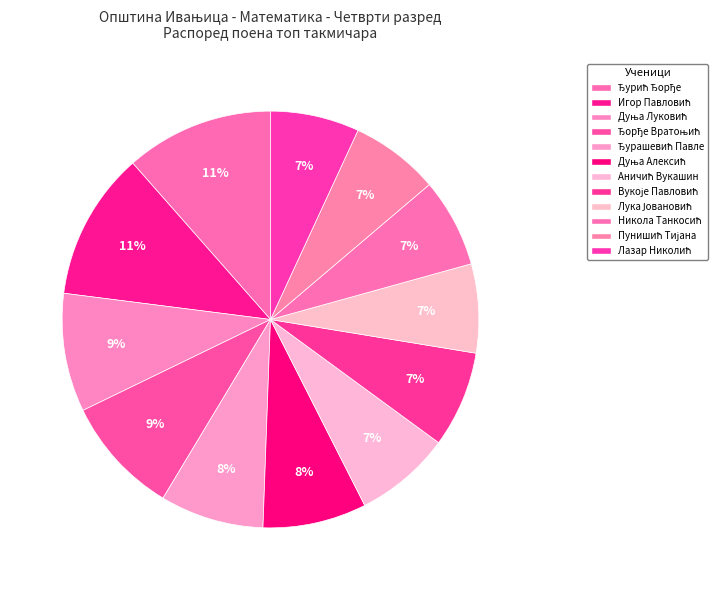

Which category has the smallest portion of the pie?

Лука Јовановић